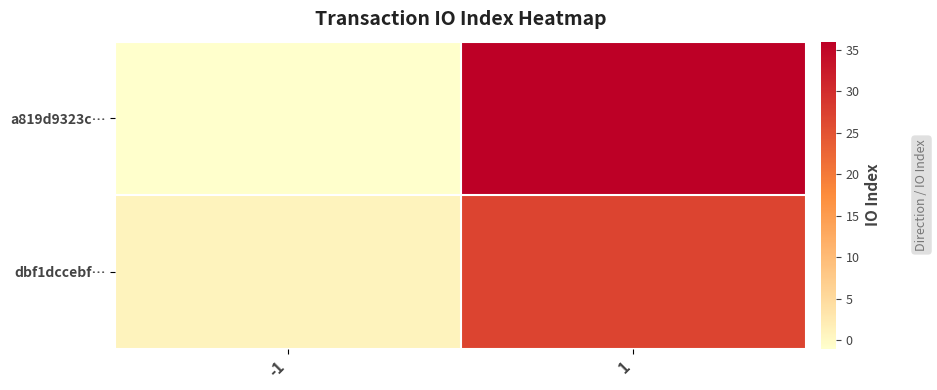

At which category does the chart reach its minimum across all series?

-1